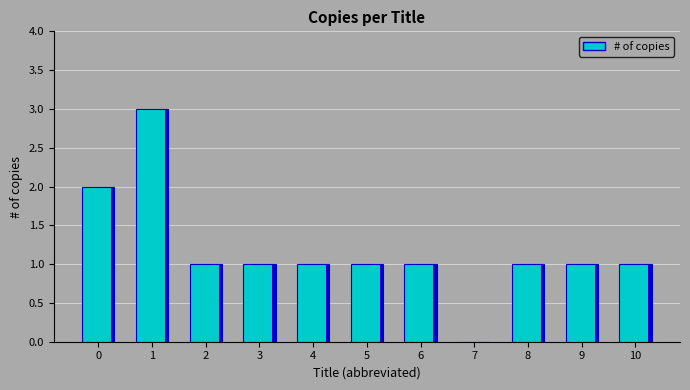

How many categories are shown in the chart?

11